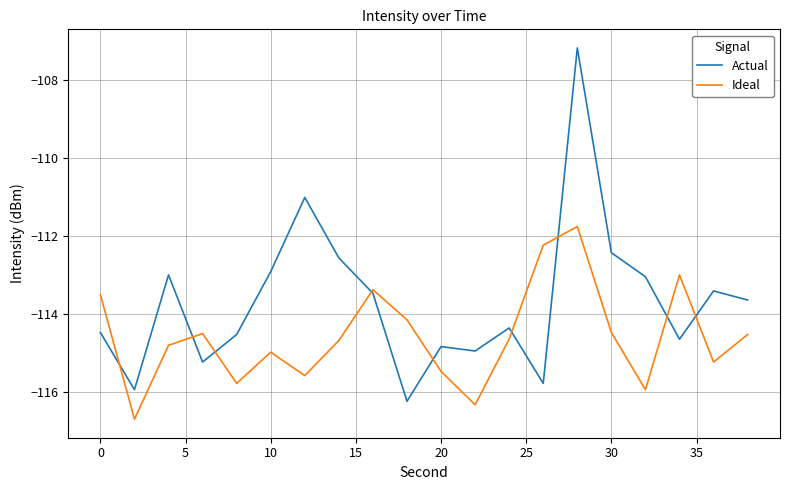

What is the difference between the maximum and minimum values in the Ideal series?

4.9